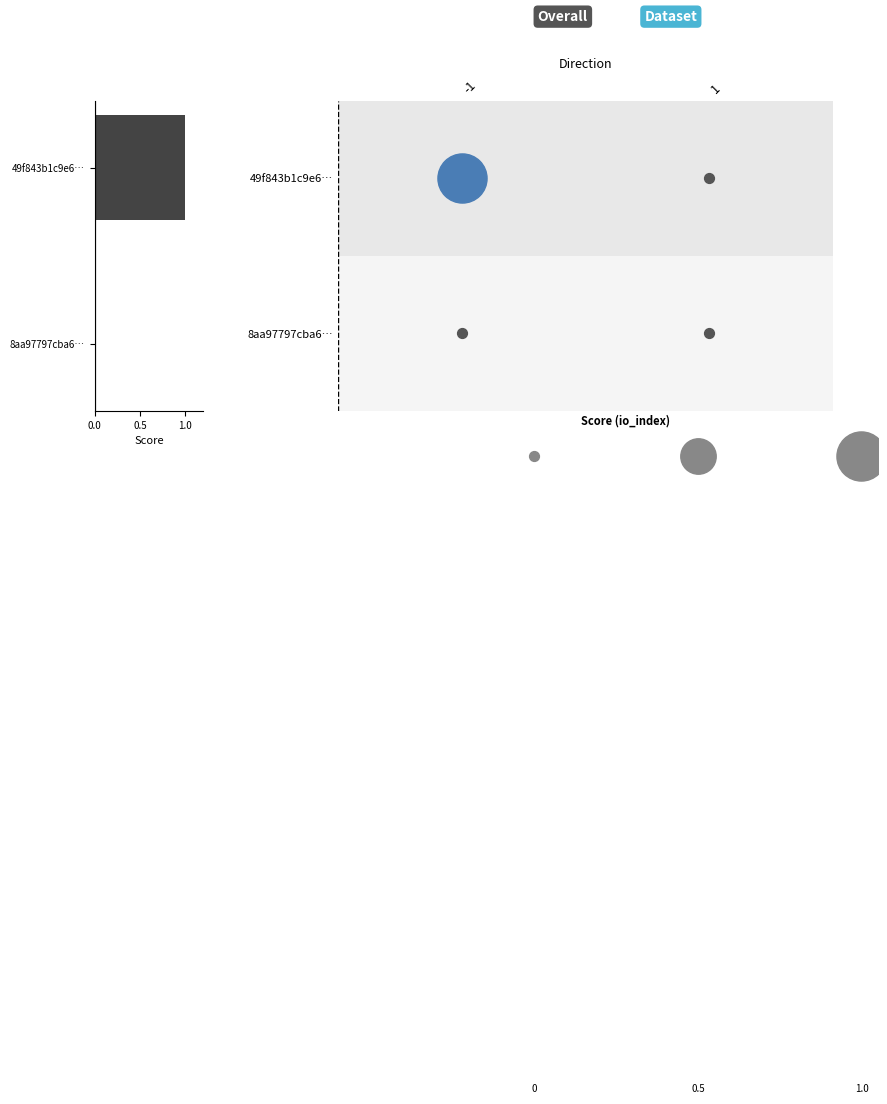

Between 1 and -1, which is larger?

-1